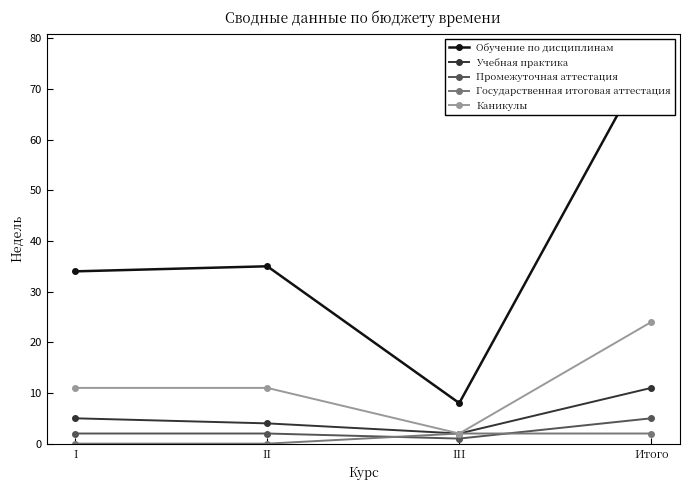

True or false: Каникулы and Государственная итоговая аттестация cross at least once.

False